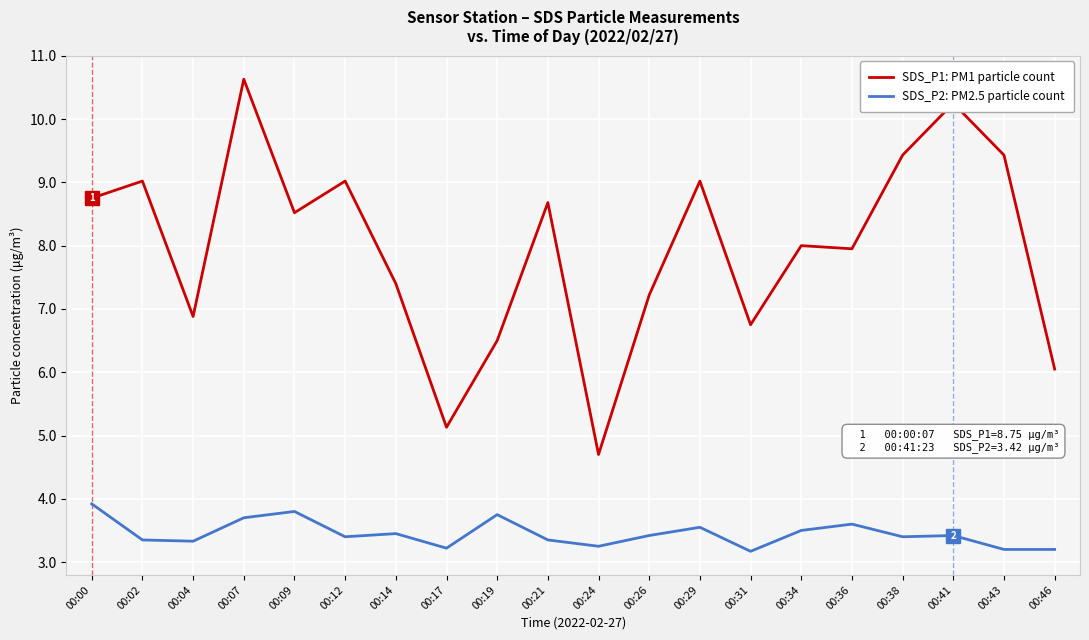

Is this an area chart (filled region under the line)?

No